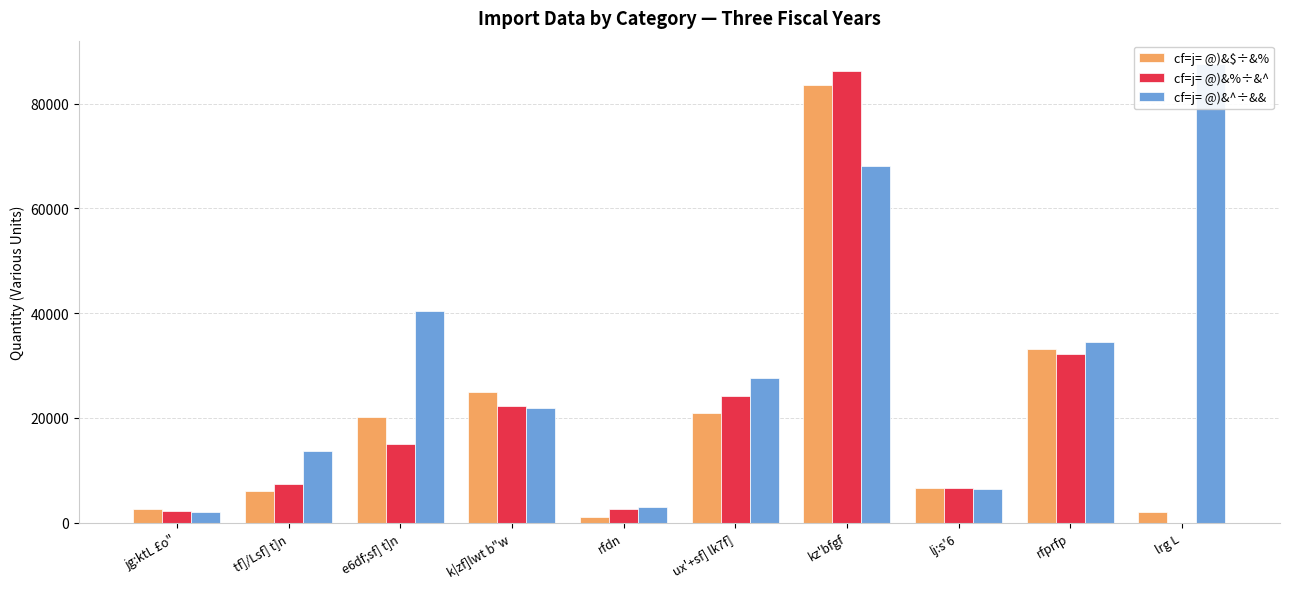

How many values in the cf=j= @)&$÷&% series exceed 20156?

5